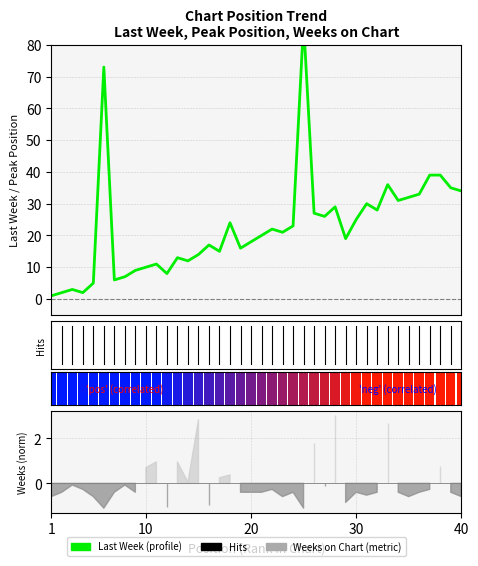

What is the minimum value for Peak Position?

1